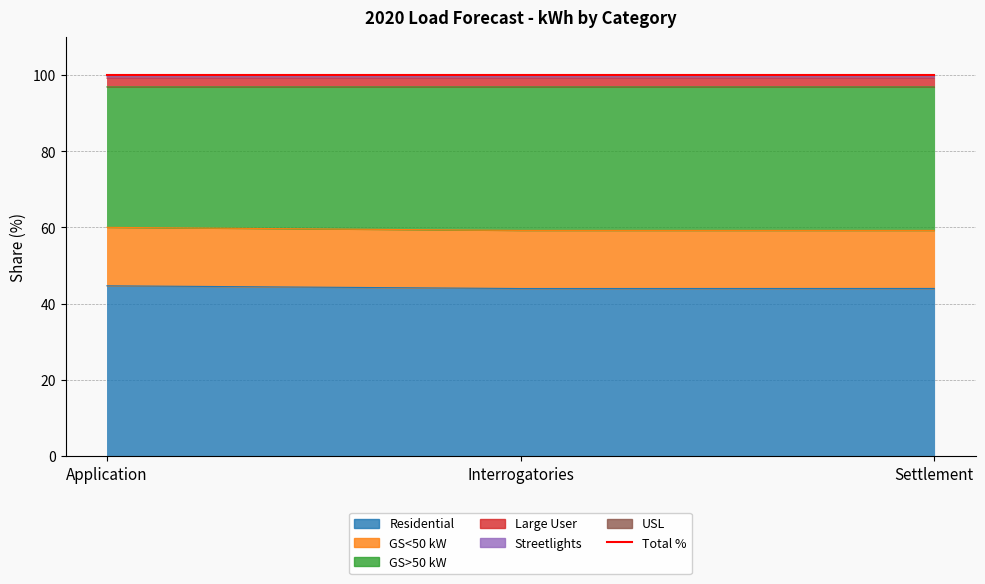

What is the spread (max minus min) of values at Settlement?

55.7